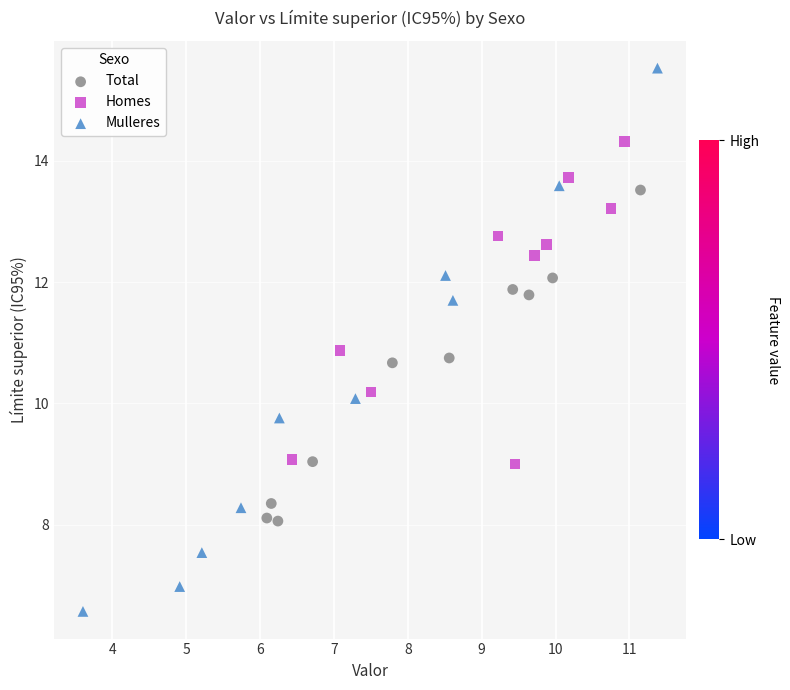

Which series contains the lowest Y value?

Mulleres